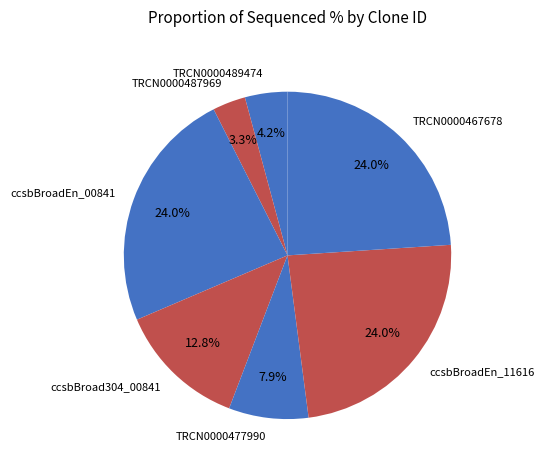

Count the number of slices in the pie.

7